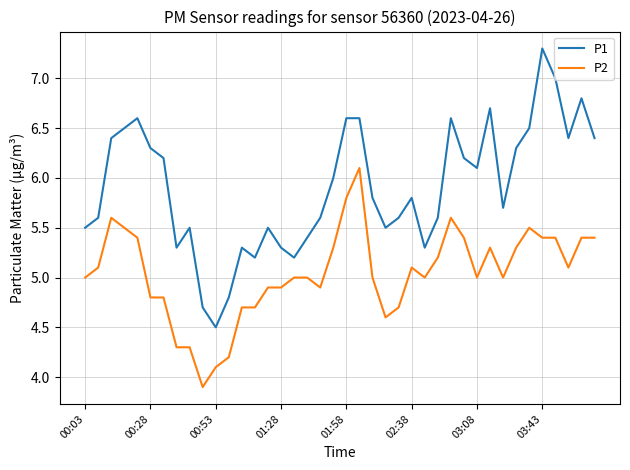

Which series has the largest total across all categories?

P1